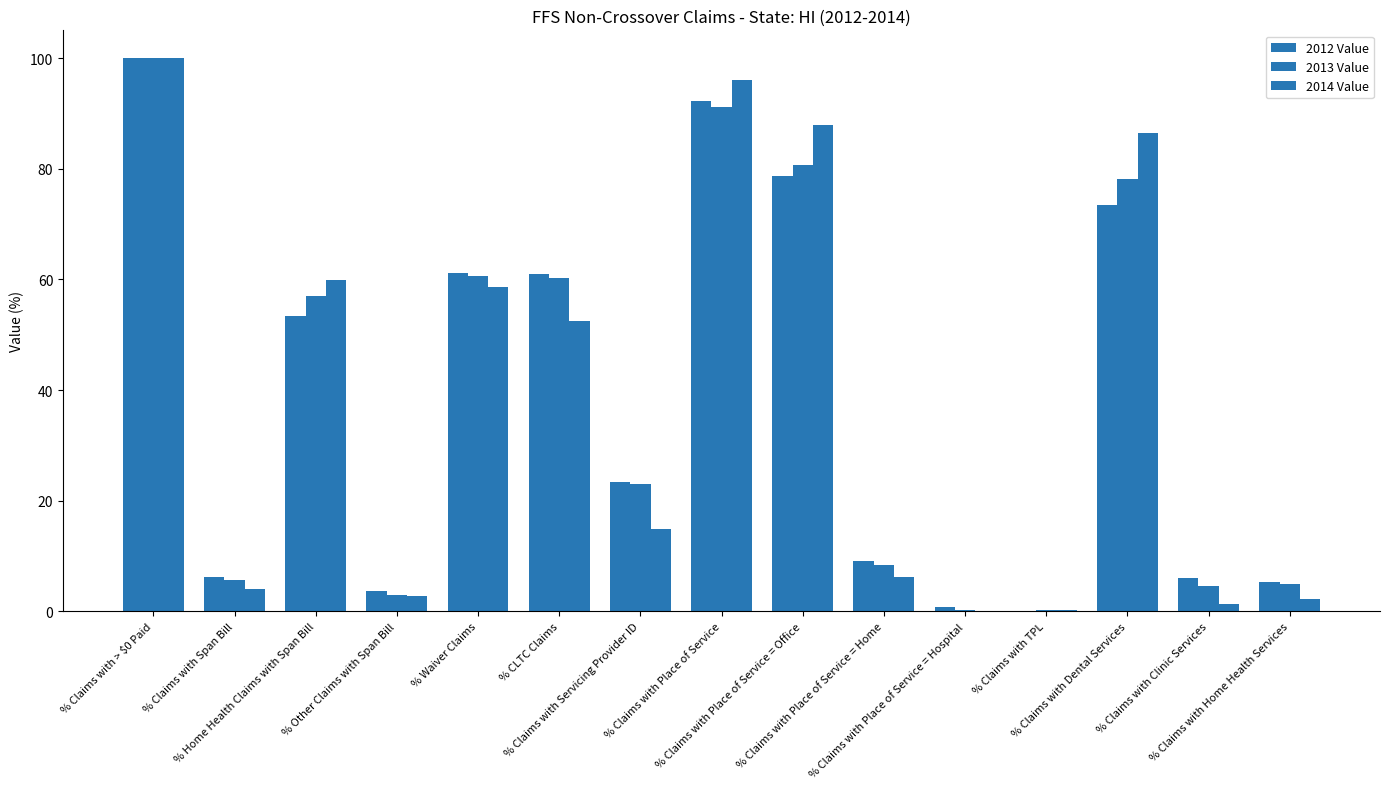

What is the sum of the 2012 Value values at % Other Claims with Span Bill and % Claims with Span Bill?

9.9